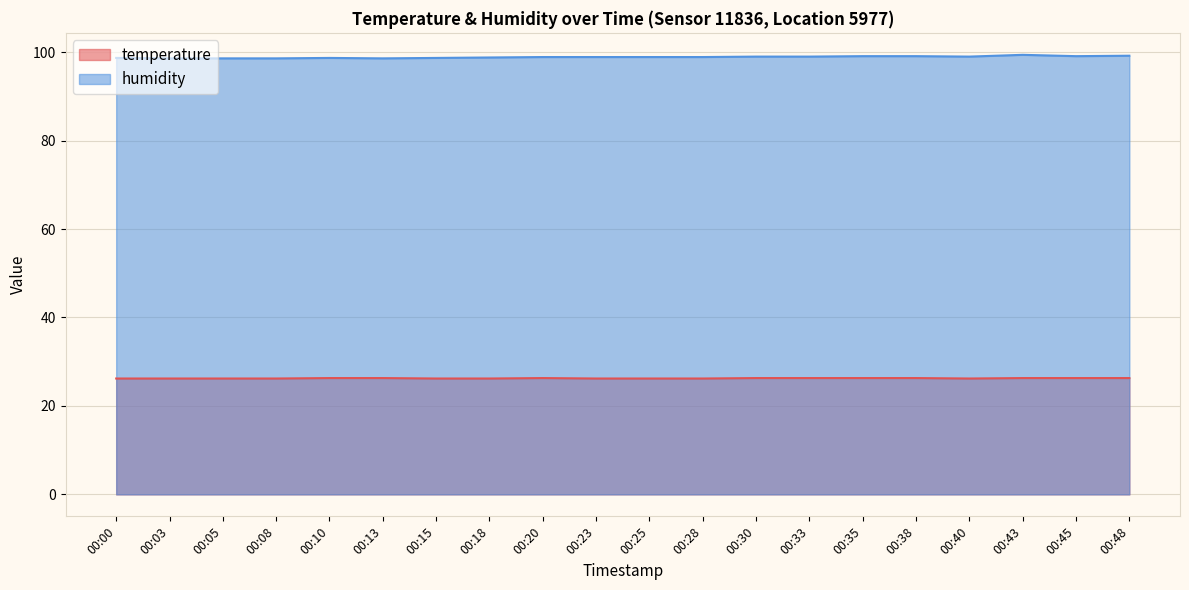

True or false: humidity has a value of 99.0 at 00:30.

True